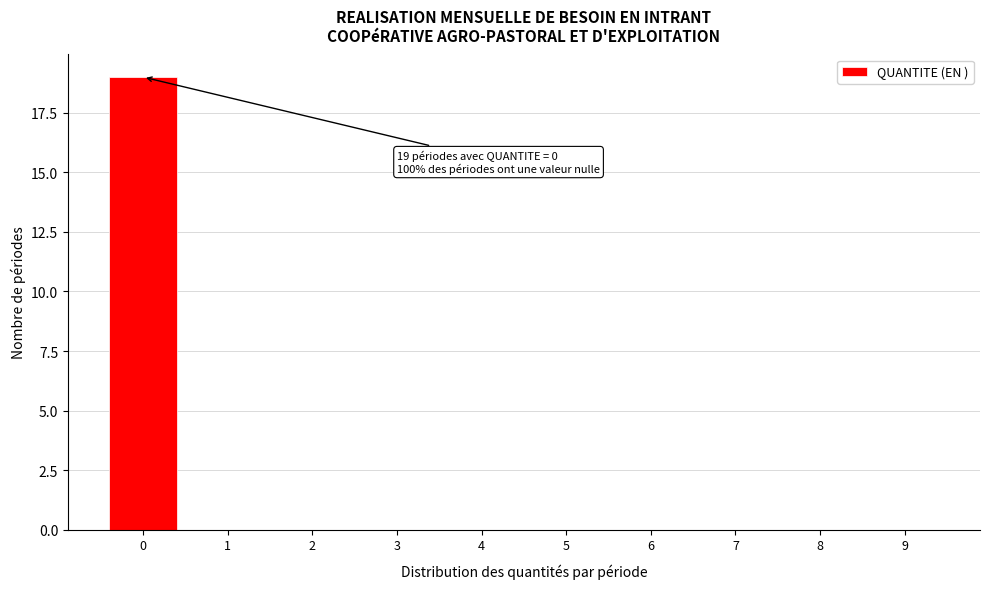

Reading right to left, what are all the values shown in this chart?

9=0	8=0	7=0	6=0	5=0	4=0	3=0	2=0	1=0	0=19